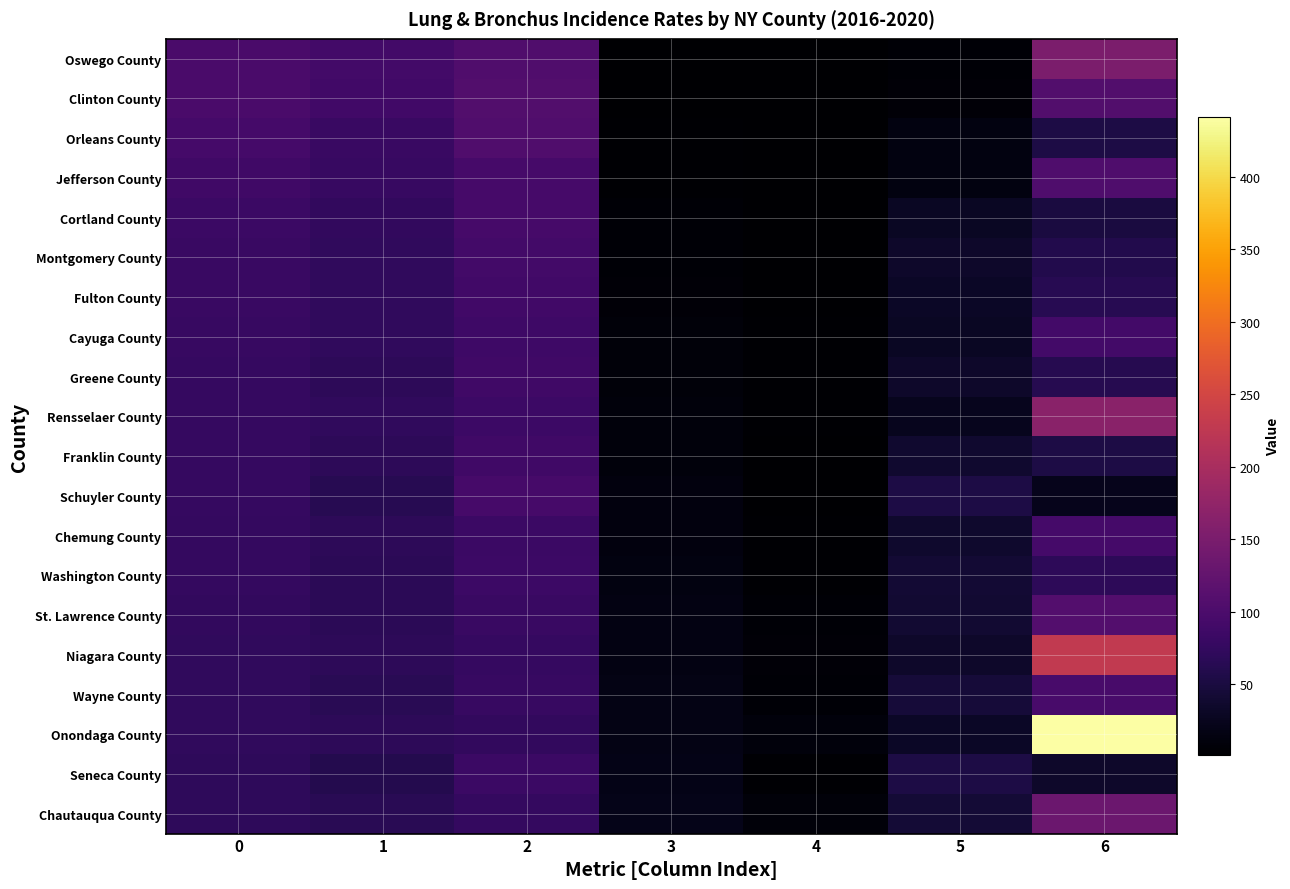

How many series are shown in this chart?

20